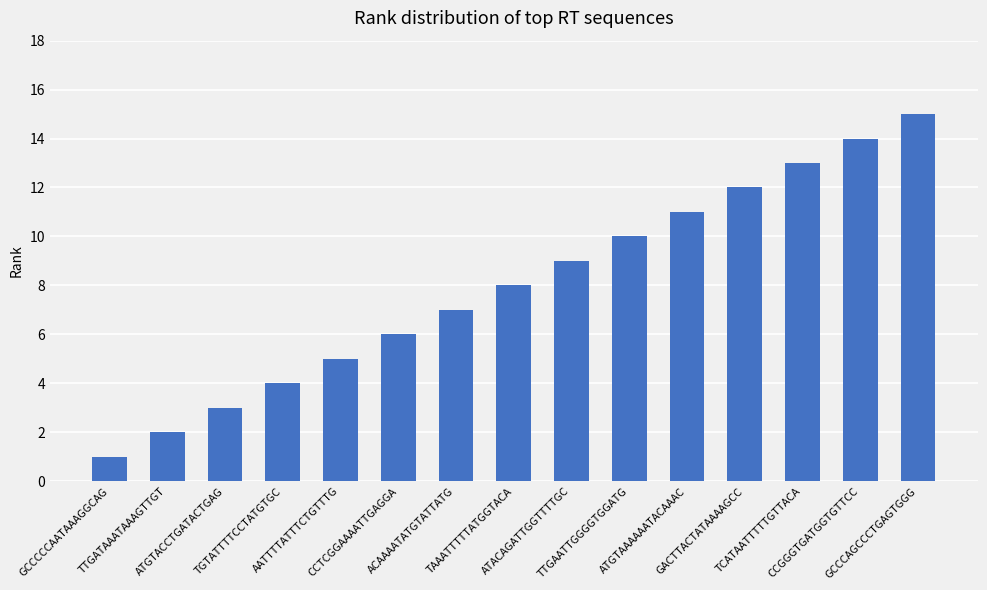

Reading left to right, list all the values displayed in this chart.

1	2	3	4	5	6	7	8	9	10	11	12	13	14	15